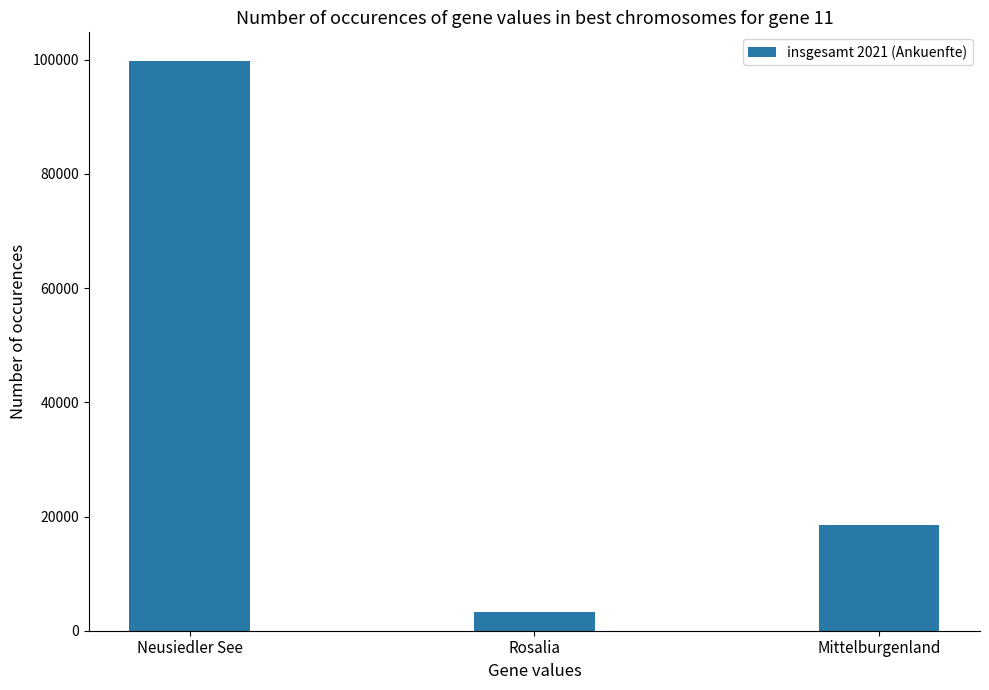

Rank the categories by value from highest to lowest.

Neusiedler See, Mittelburgenland, Rosalia